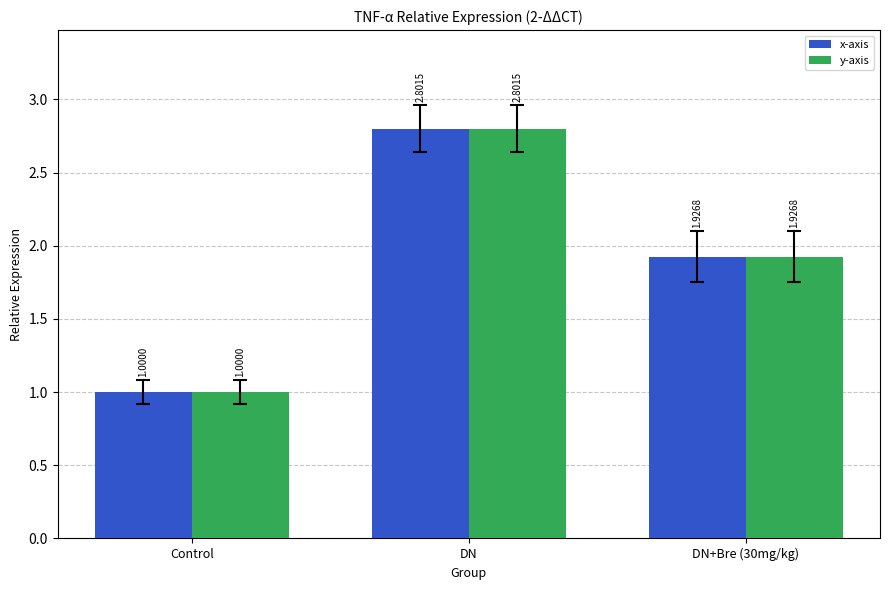

What is the difference between the y-axis values at Control and DN+Bre (30mg/kg)?

0.9